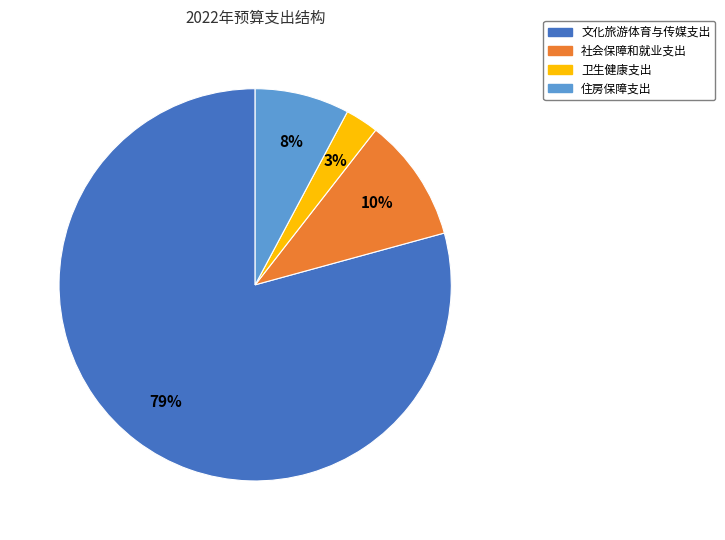

Between 社会保障和就业支出 and 住房保障支出, which is larger?

社会保障和就业支出